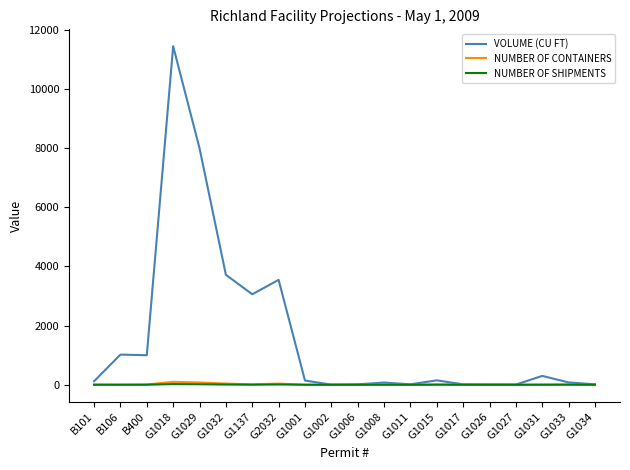

True or false: NUMBER OF CONTAINERS has more than 1 points higher than both neighbors.

True